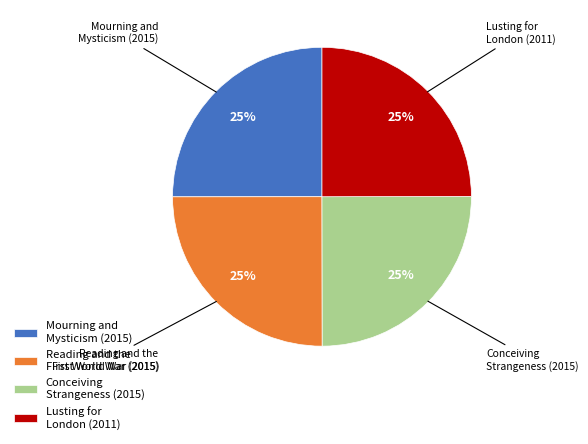

What is the ratio of the value at Lusting for London (2011) to the value at Conceiving Strangeness (2015)?

1.0